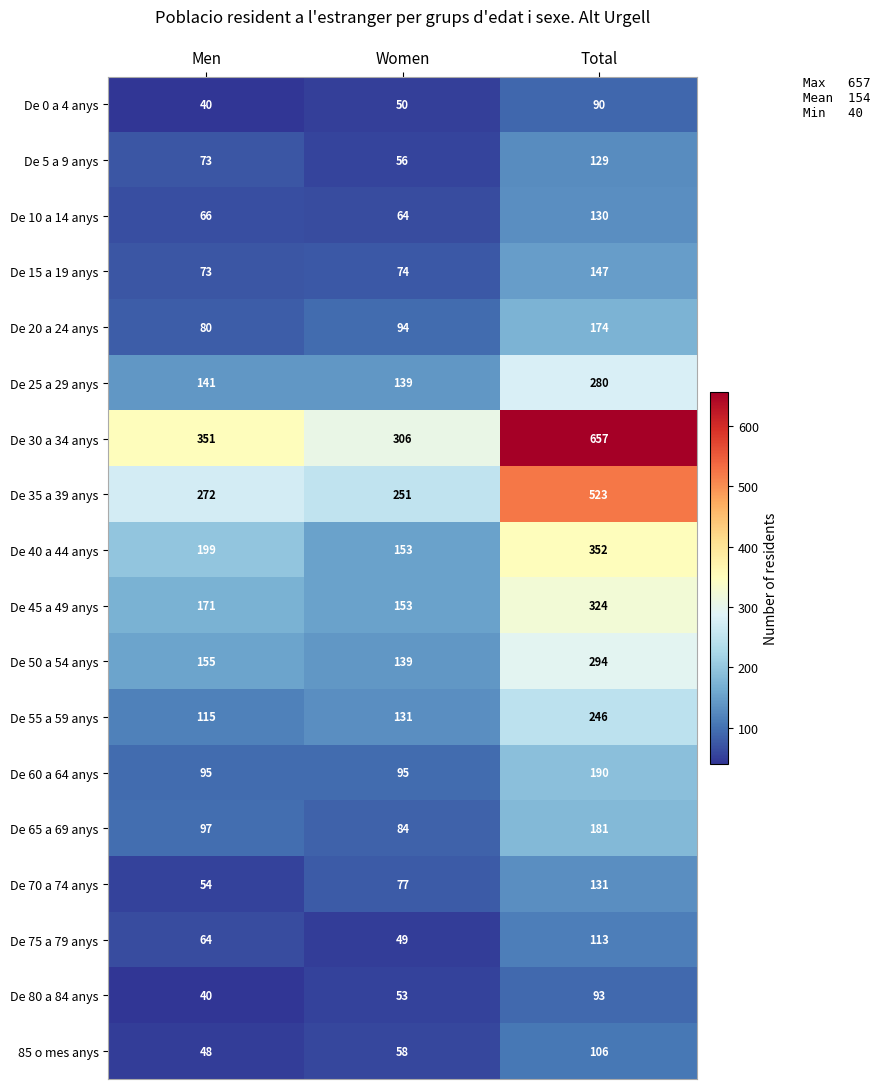

What is the sum of all De 0 a 4 anys values?

180